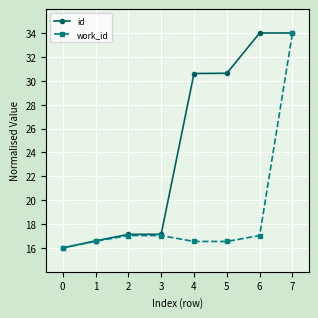

List the series in order of their overall mean, lowest first.

work_id, id